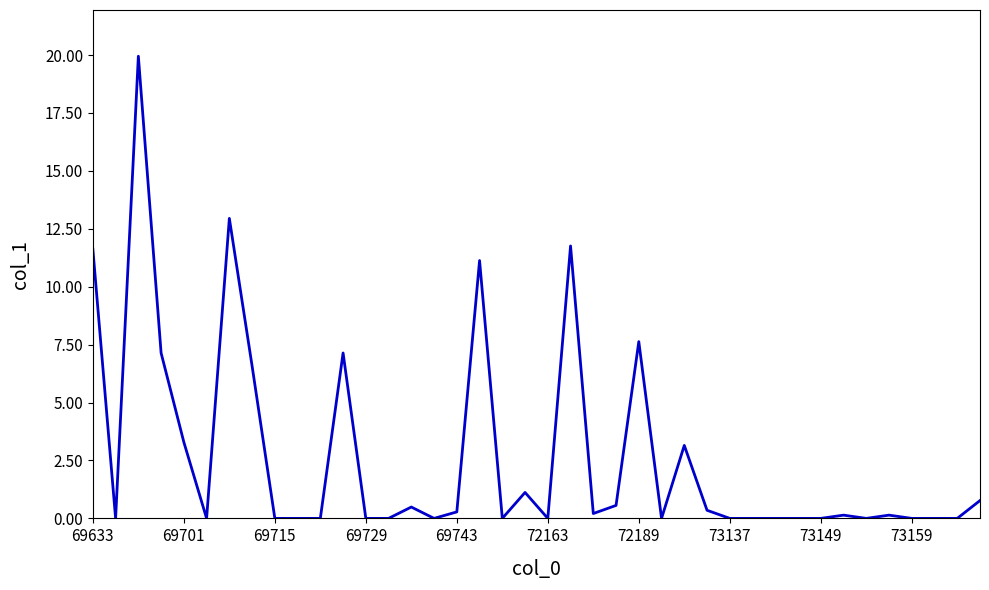

Is this an area chart (filled region under the line)?

No